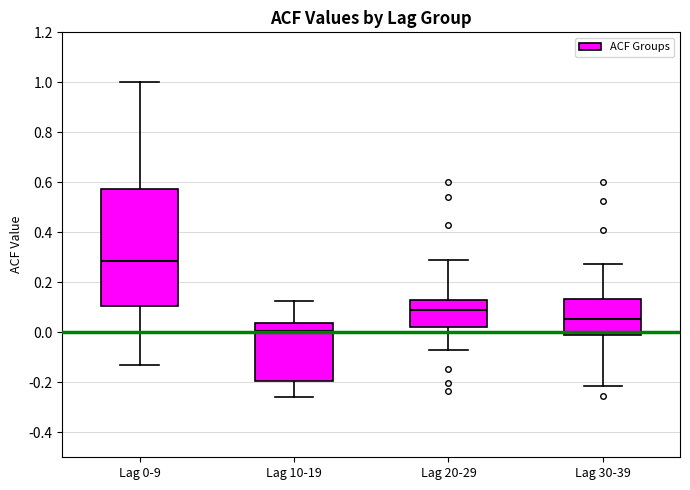

Where does the lower whisker of the box for Lag 0-9 end on the y-axis? The values are not printed on the chart, so give them approximately, as read against the axis.

-0.14